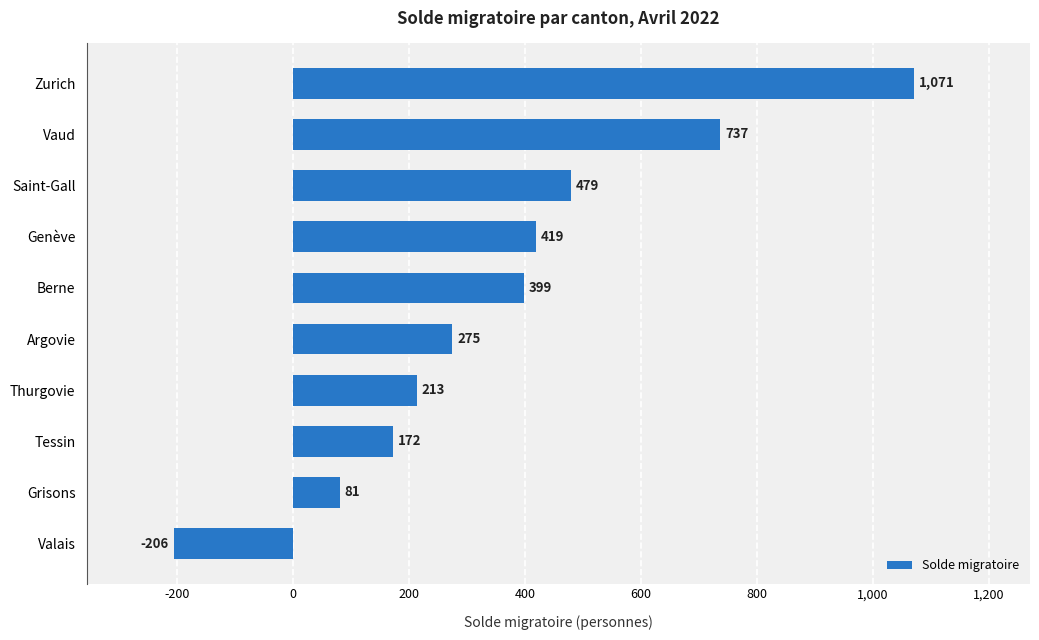

The value at Tessin is 85. True or false?

False